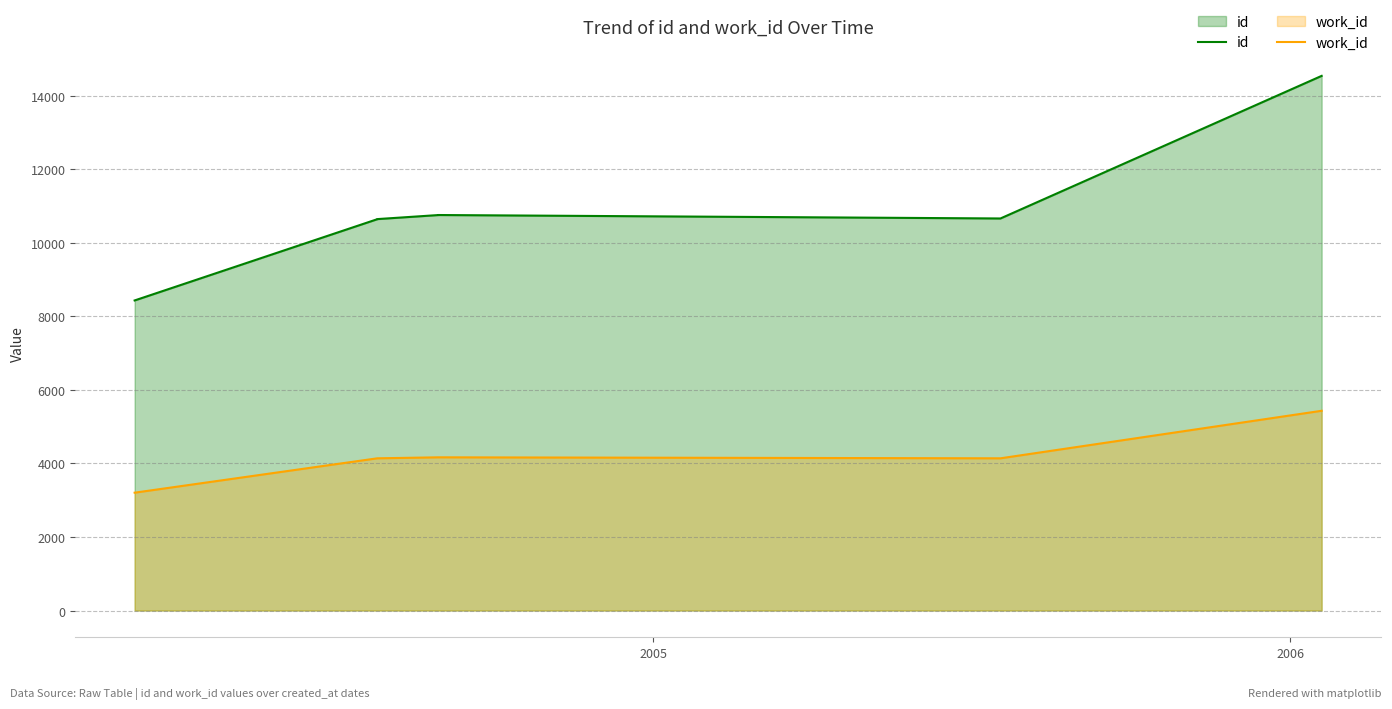

Is it true that work_id equals 1244 at 2005?

False